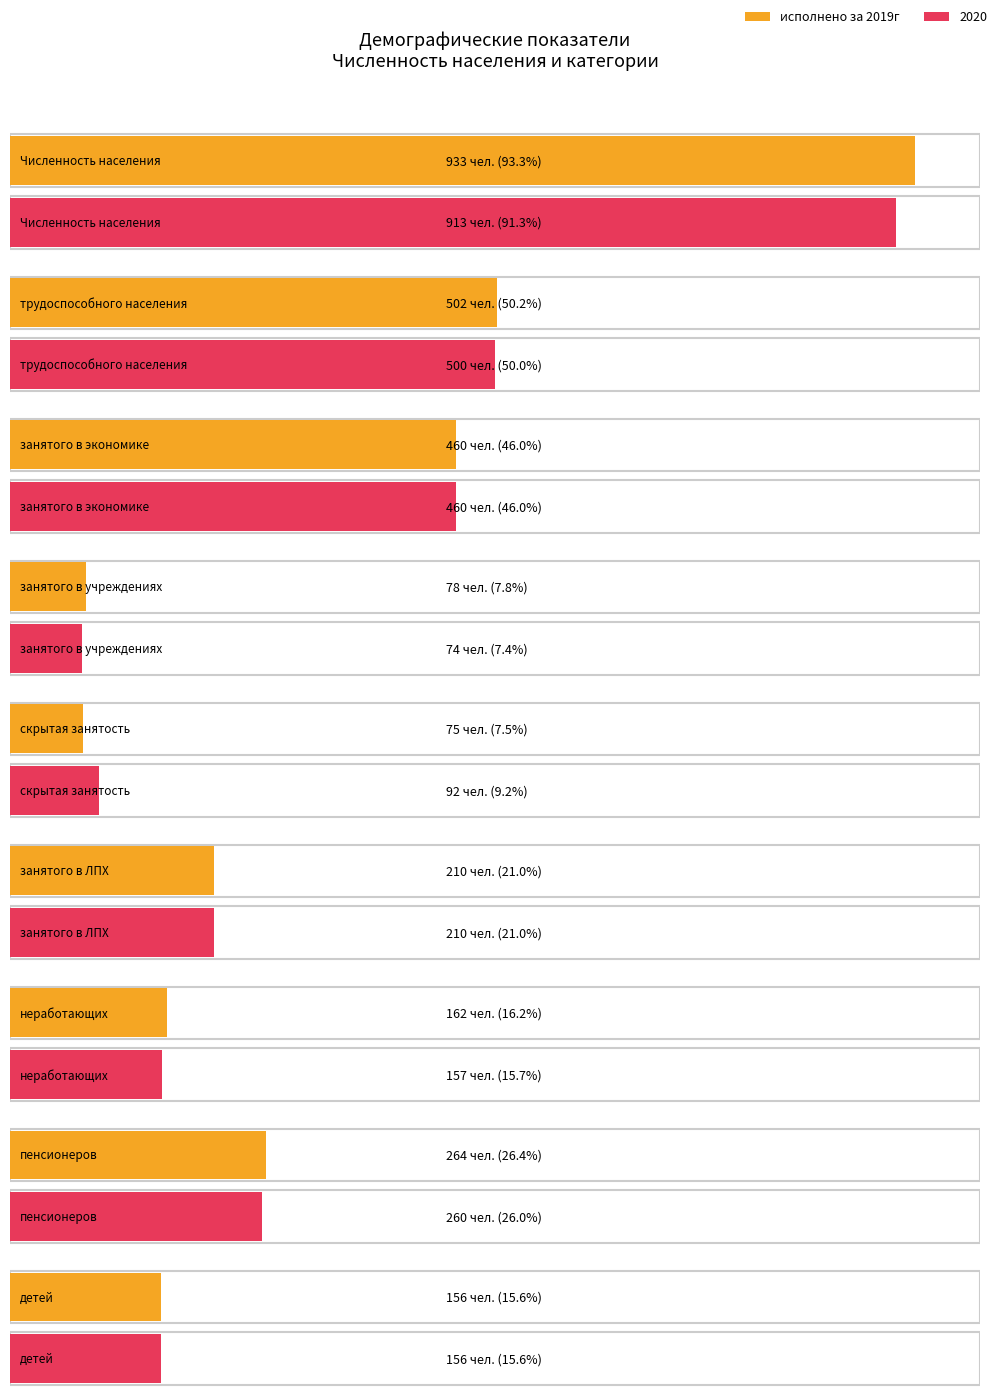

Count the number of categories in the chart.

9